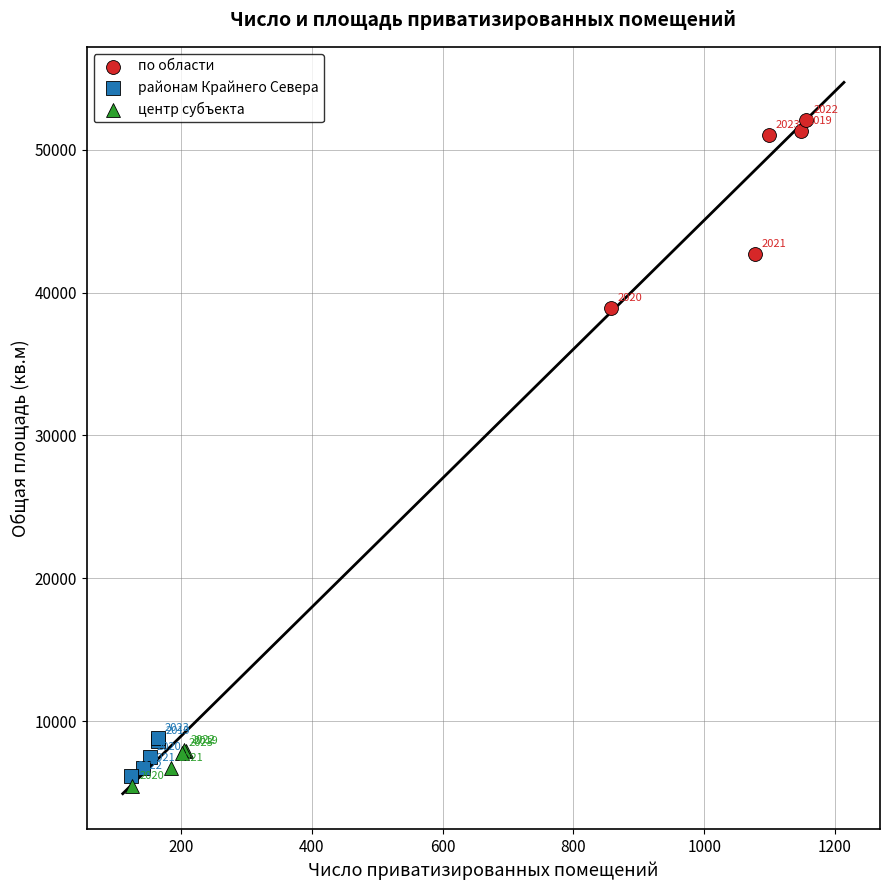

Which series reaches the minimum Y coordinate?

центр субъекта